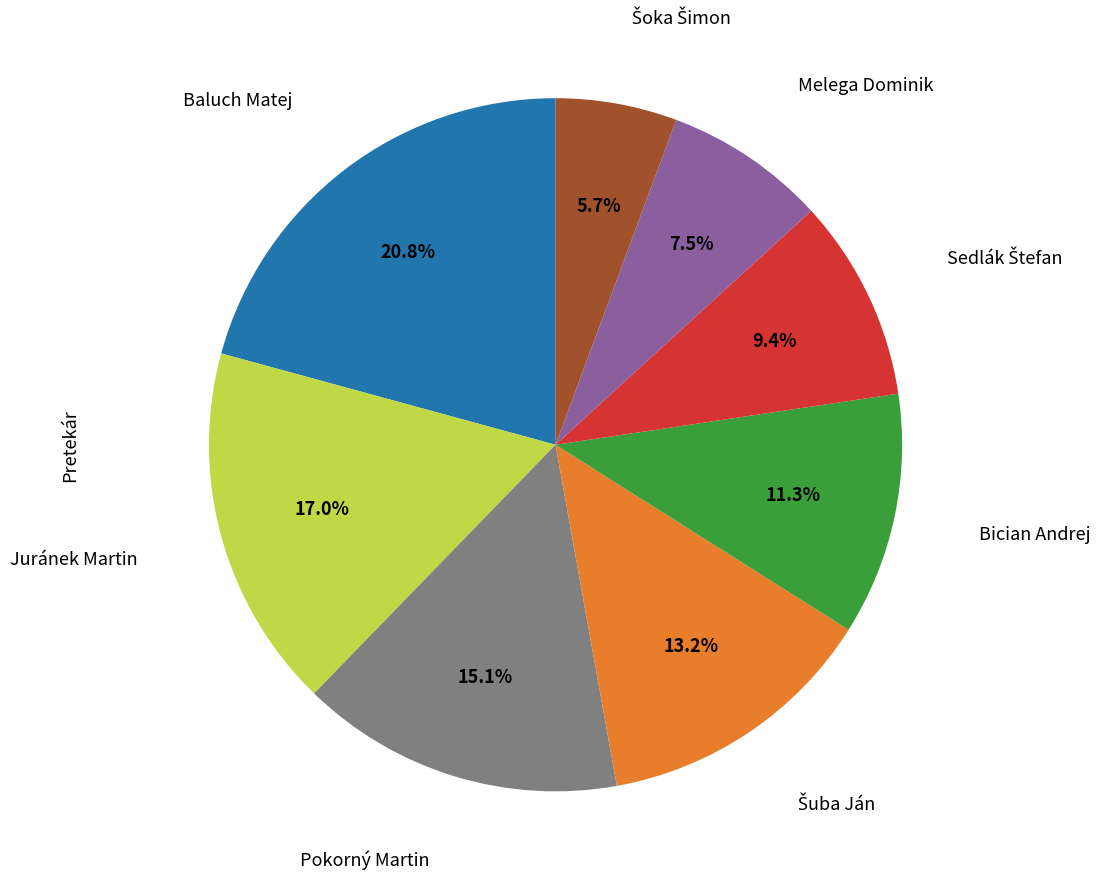

How many segments does this pie chart have?

8